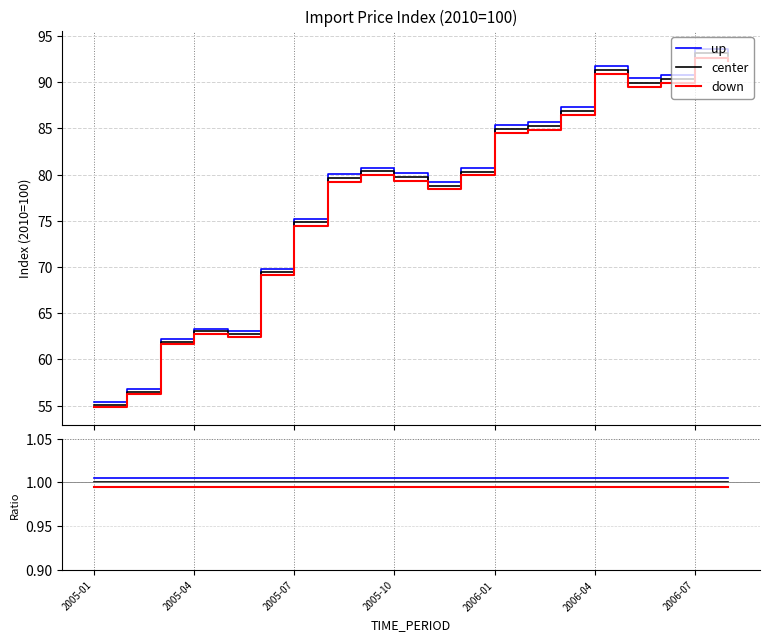

At how many categories does at least one series exceed 0?

20